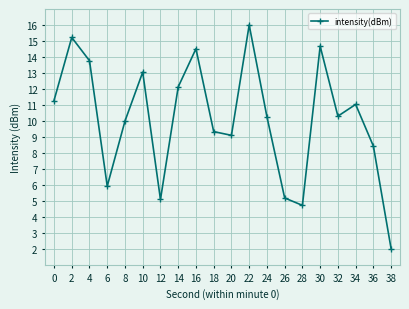

Reading right to left, transcribe all the data shown in this chart.

2.0	8.4	11.0	10.3	14.7	4.7	5.2	10.3	16.0	9.1	9.3	14.5	12.1	5.1	13.1	10.0	5.9	13.8	15.2	11.3